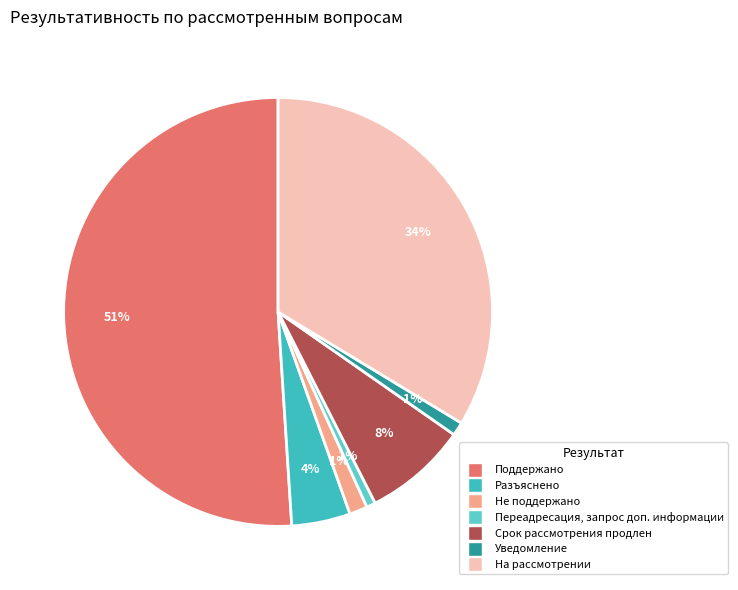

How many slices are in this pie chart?

7